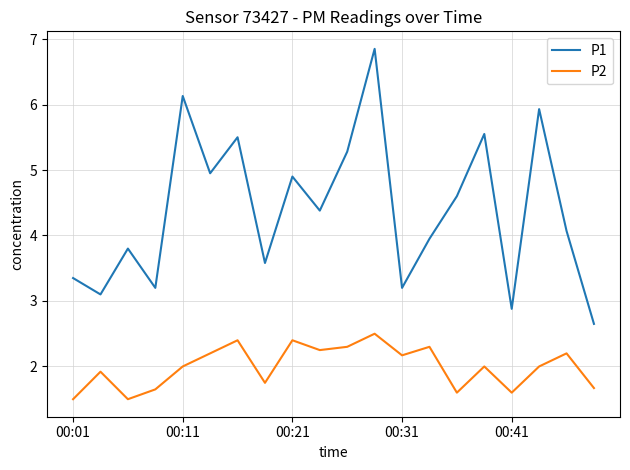

List the series in order of their peak value, highest first.

P1, P2